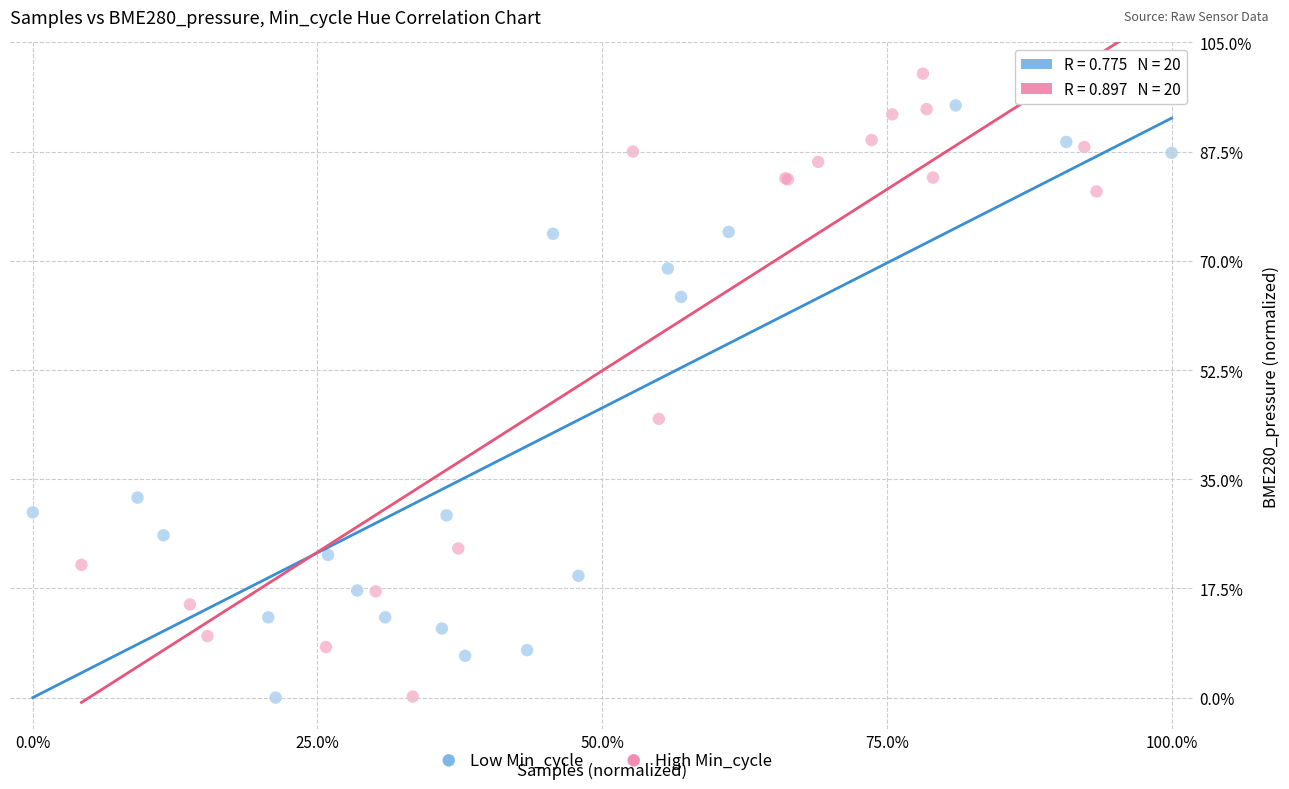

Which series has the largest Y range (max minus min)?

High Min_cycle